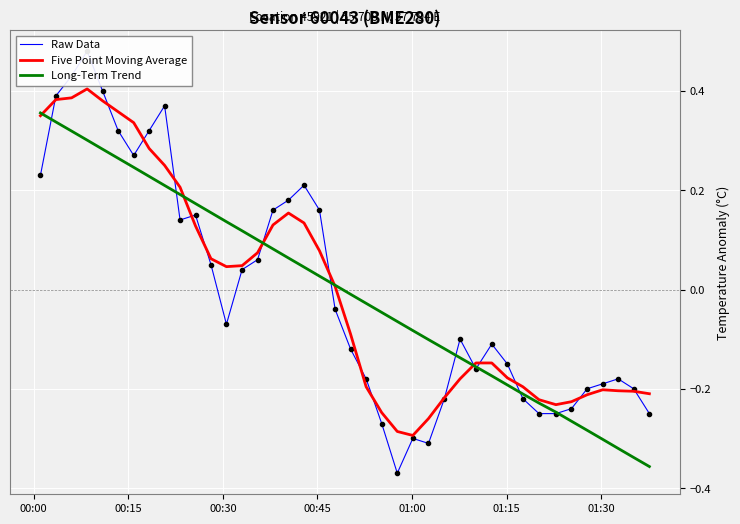

List the series in order of their peak value, highest first.

Raw Data, Five Point Moving Average, Long-Term Trend